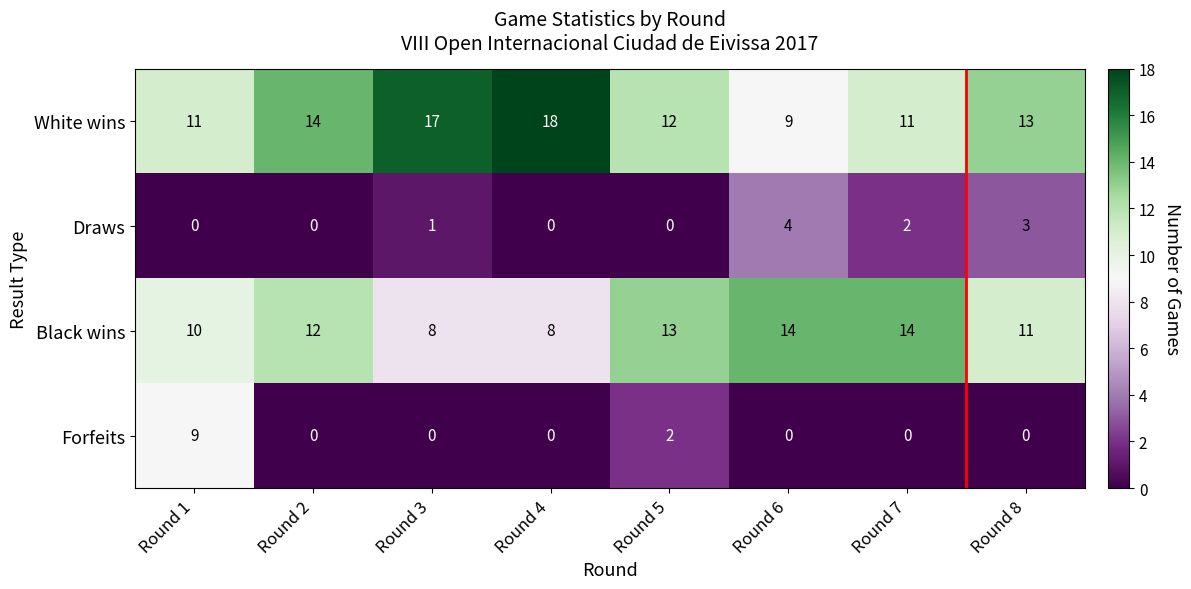

Is it true that Forfeits equals 0 at Round 4?

True